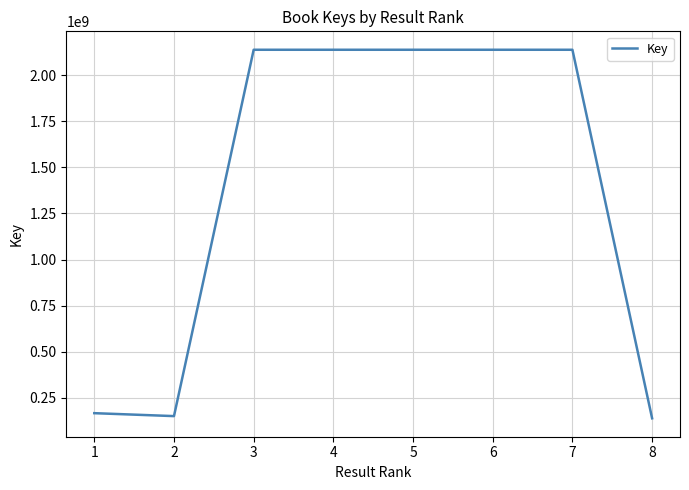

What is the minimum value shown in the chart?

139510572